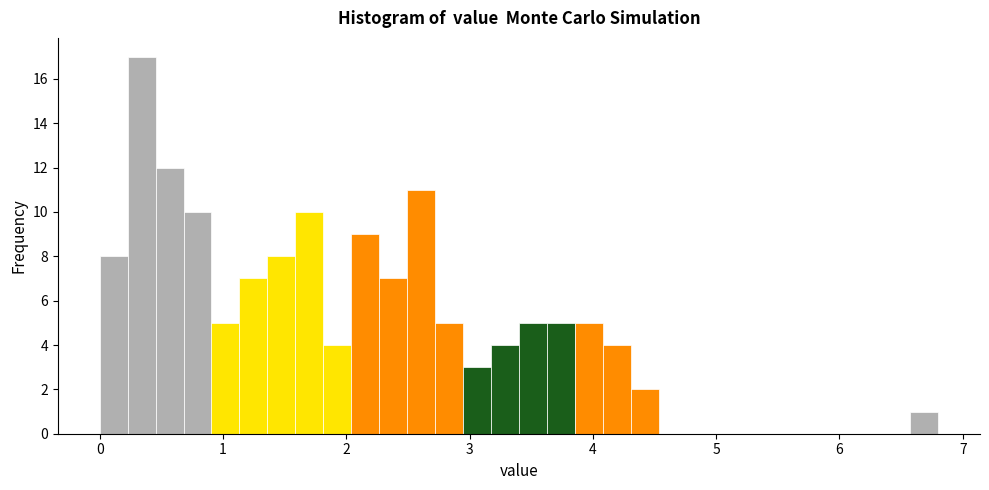

Read against the x-axis, roughly where is the centre of the tallest bar?

0.3